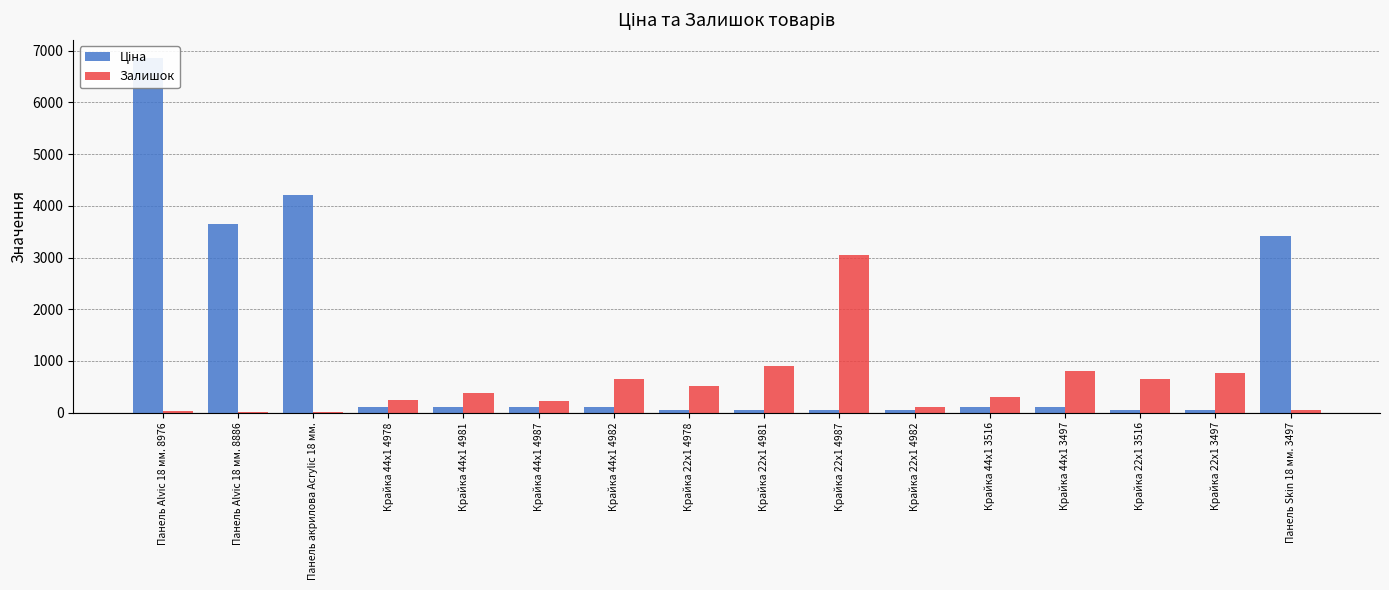

What are all the series names shown in the legend?

Ціна, Залишок